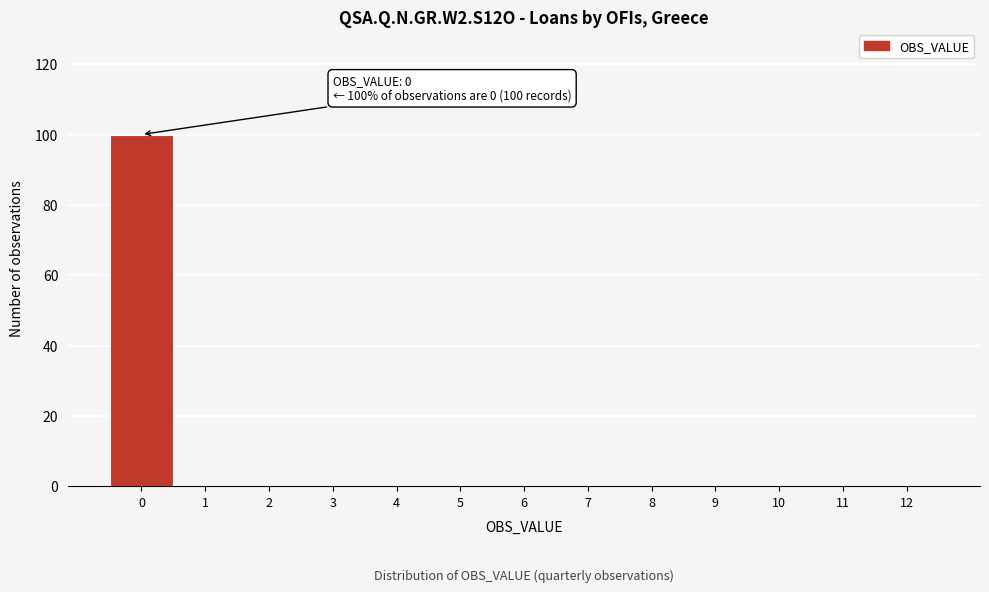

Which range on the x-axis has the tallest bar?

-0.5 to 0.5